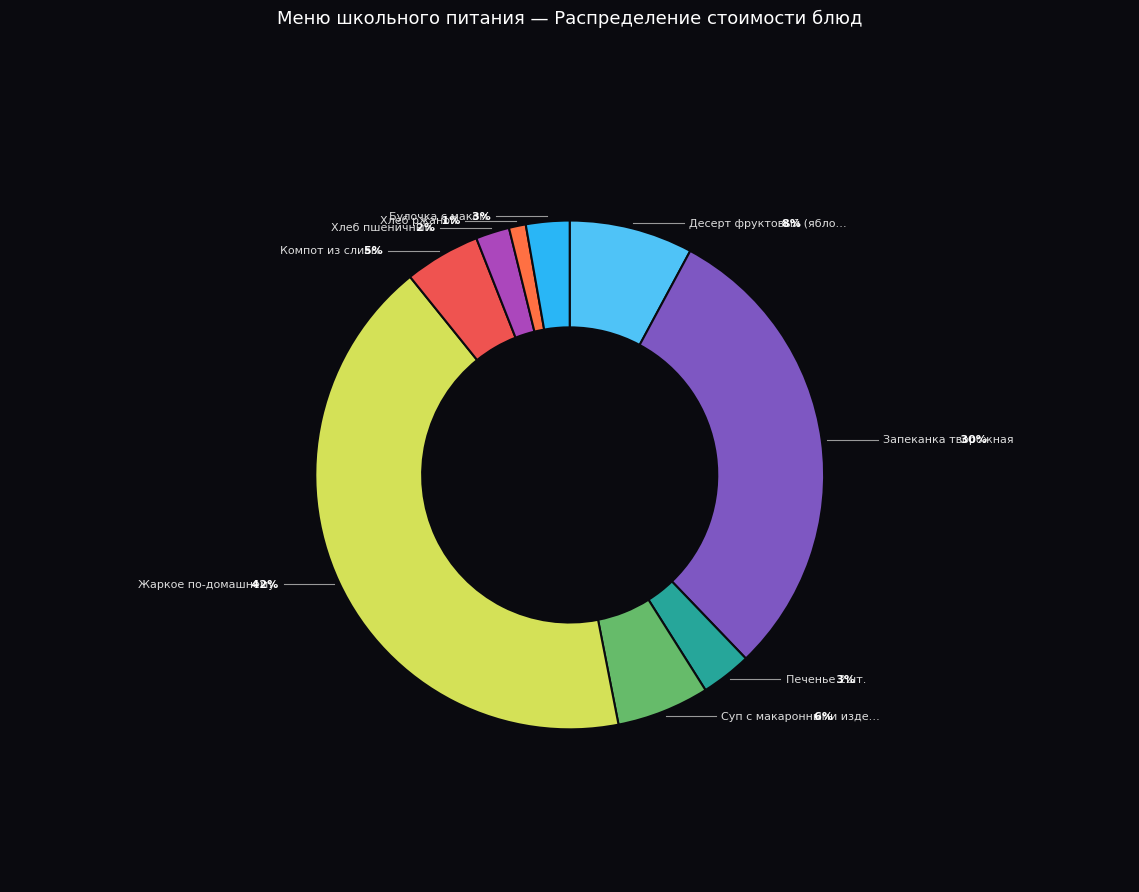

What is the change in value from Жаркое по-домашнему to Булочка с маком?

-73.8